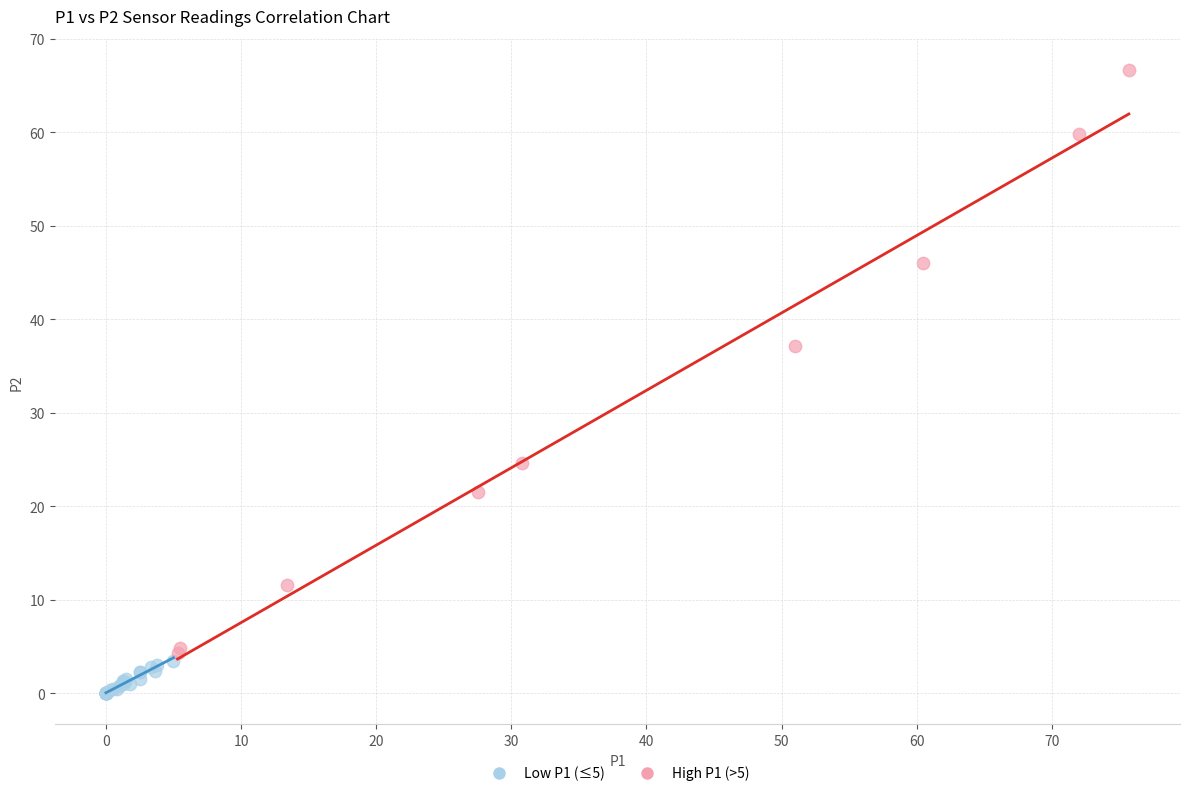

Which series has the widest spread of Y values?

High P1 (>5)